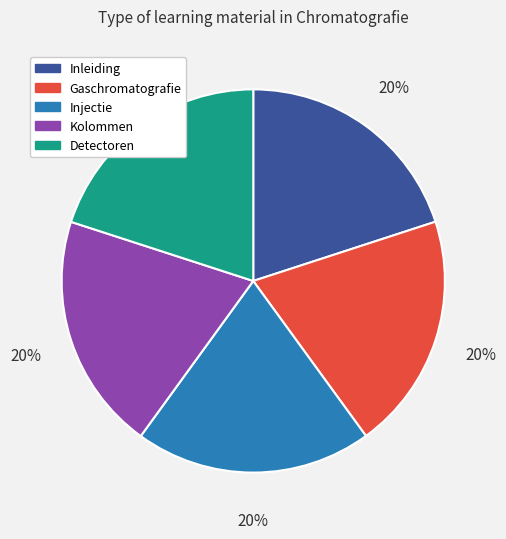

To the nearest percent, what percentage of the pie is Detectoren?

20%